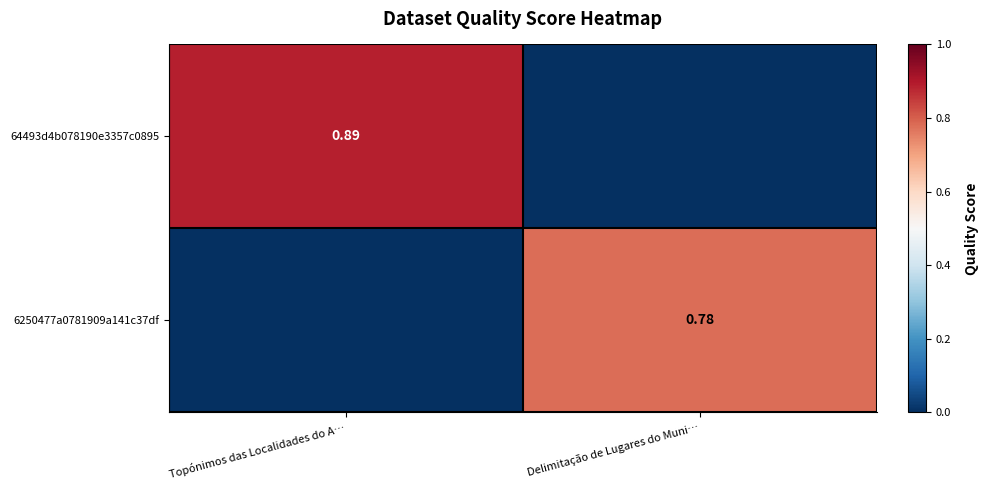

Which category has the lowest value in the 64493d4b078190e3357c0895 series?

Delimitação de Lugares do Muni…